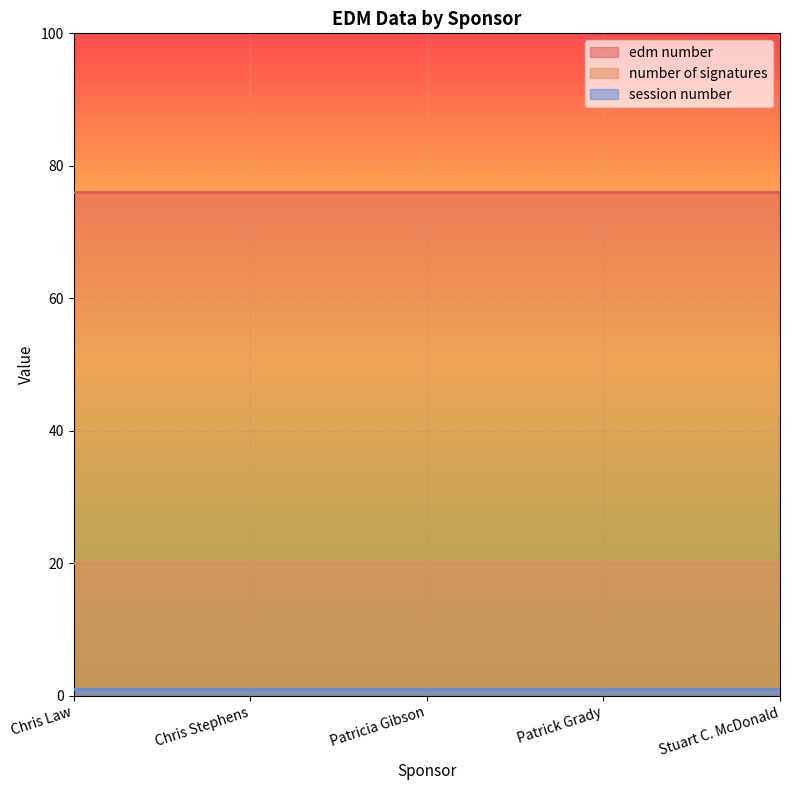

What is the value of the edm number point at the 5th from the left?

76